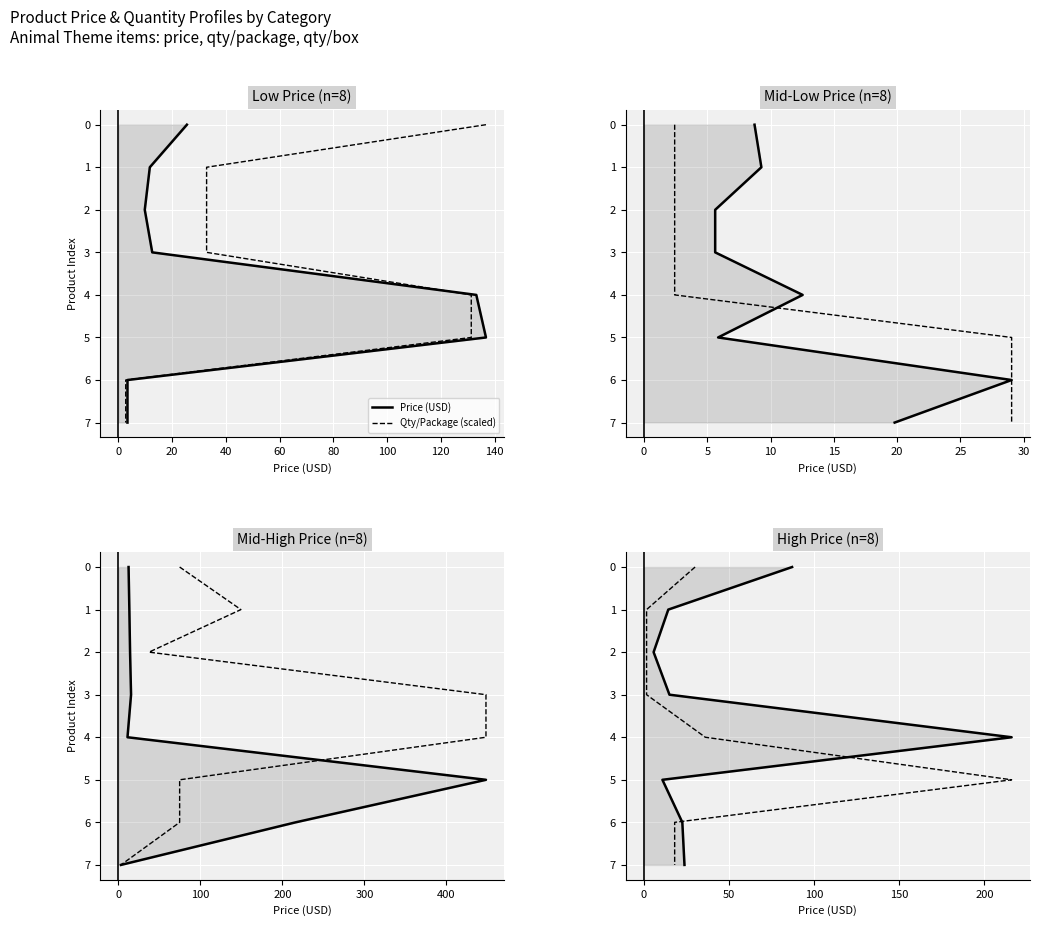

Is the value of Qty/Package (scaled) at −20 greater than the value of Price (USD) at 80?

No